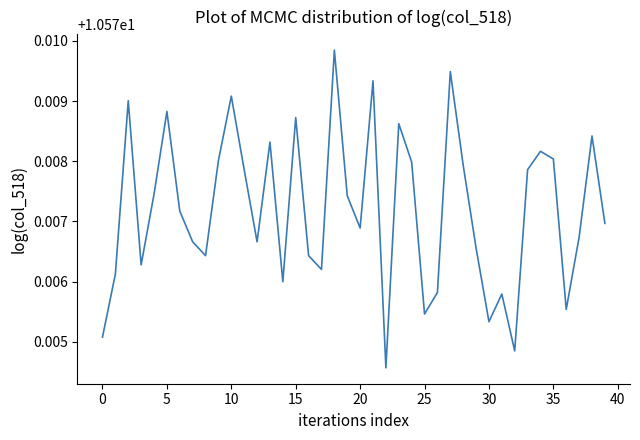

How many lines are shown in the chart?

1